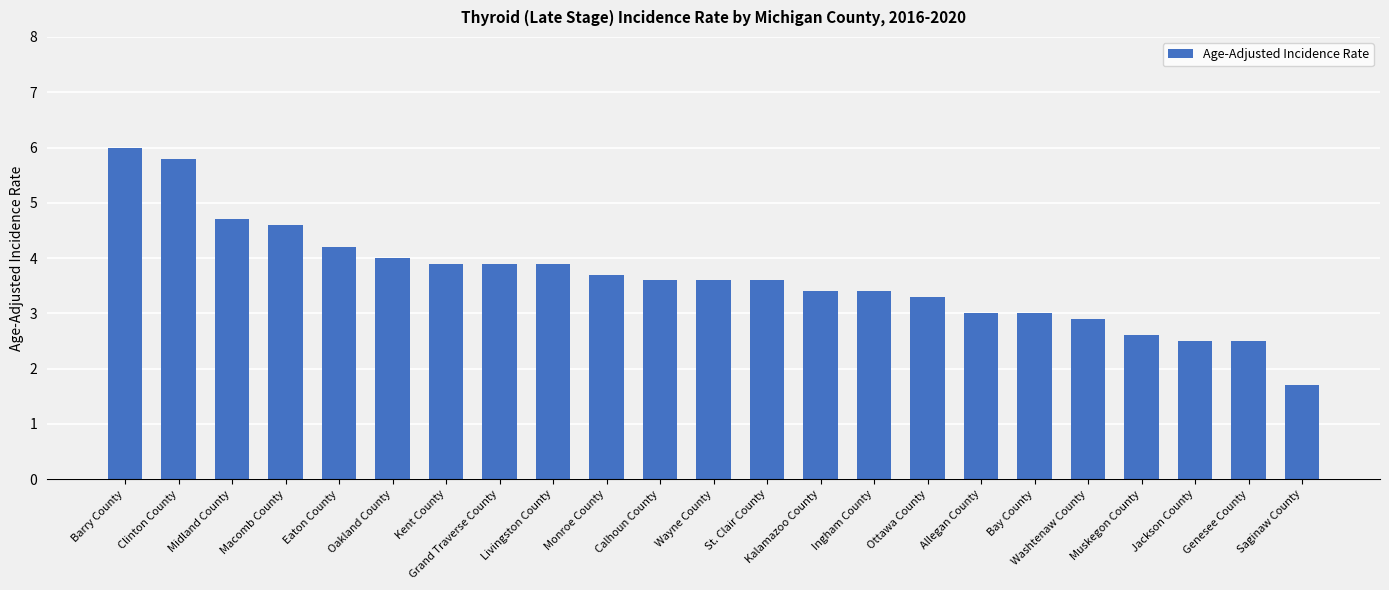

What position from the right is St. Clair County?

11